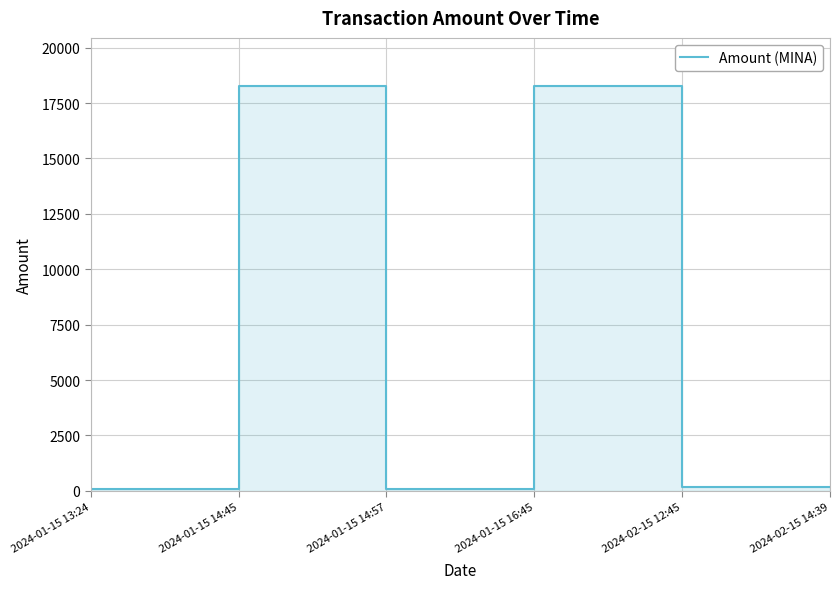

What is the minimum value shown in the chart?

98.8